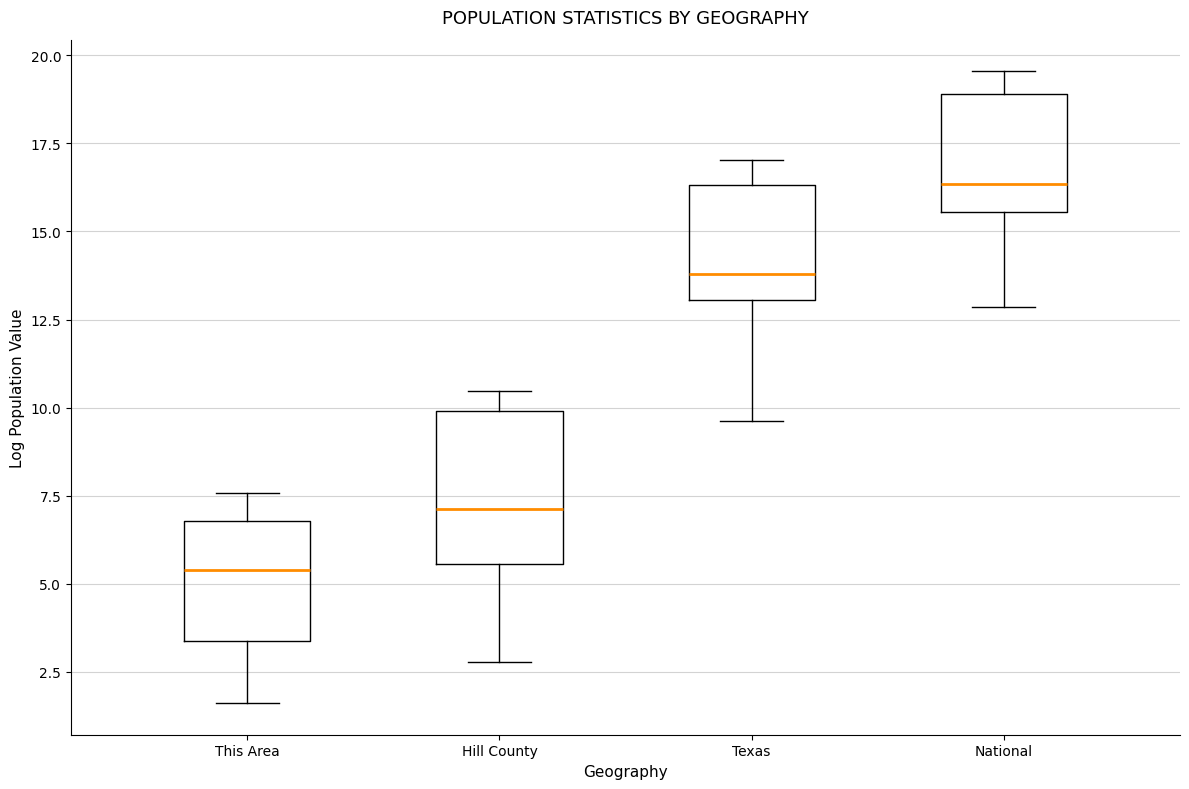

Reading left to right, read every box against the y-axis: the position of its median line, the range the box covers, and the ends of its whiskers. The values are not printed on the chart, so give them approximately, as read against the axis.

This Area: median 5.5, box 3.5 to 7.0, whiskers 1.5 to 7.5
Hill County: median 7.0, box 5.5 to 10.0, whiskers 3.0 to 10.5
Texas: median 14.0, box 13.0 to 16.5, whiskers 9.5 to 17.0
National: median 16.5, box 15.5 to 19.0, whiskers 13.0 to 19.5